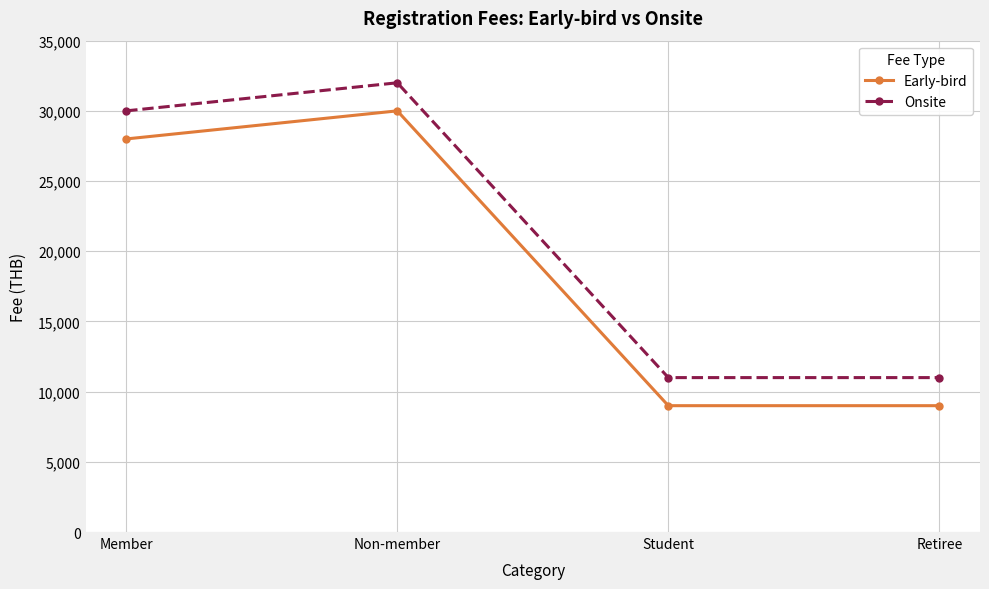

What position from the right is Non-member?

3